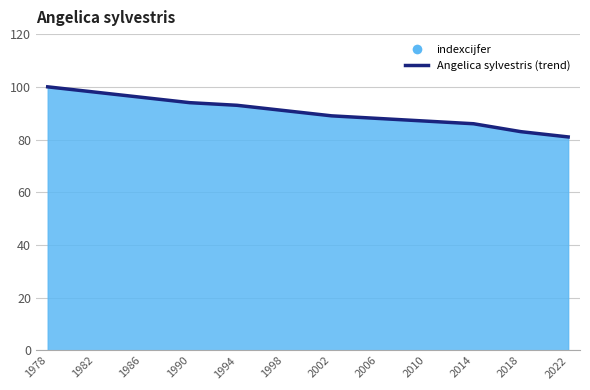

Reading left to right, list all the values displayed in this chart.

100	98	96	94	93	91	89	88	87	86	83	81